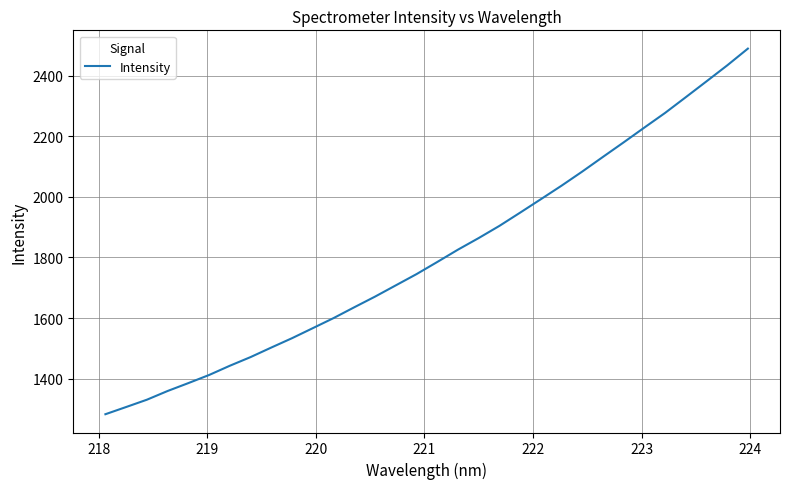

What is the maximum value shown in the chart?

2488.8